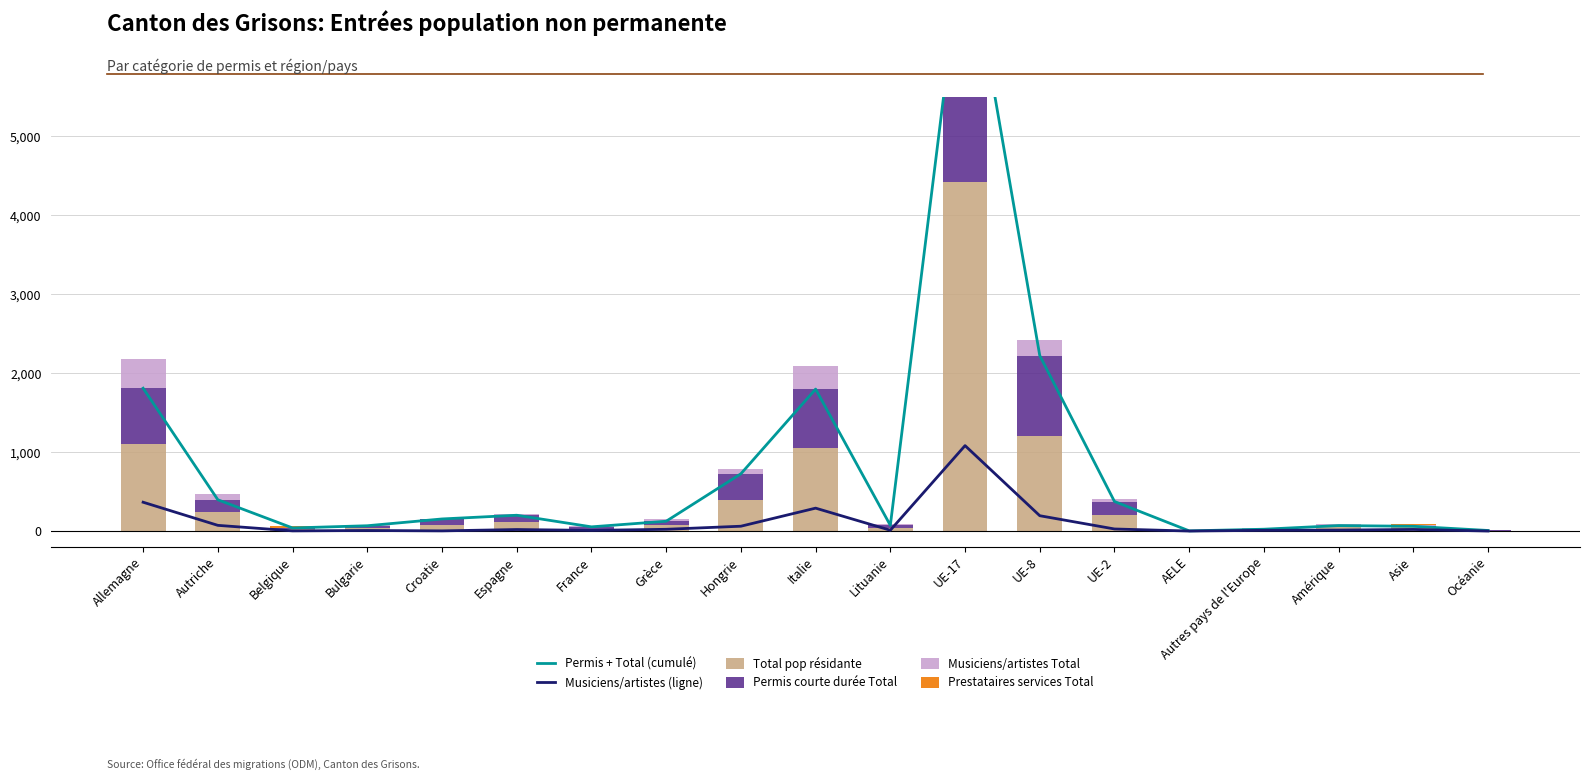

What is the label of the 14th bar from the right?

Espagne